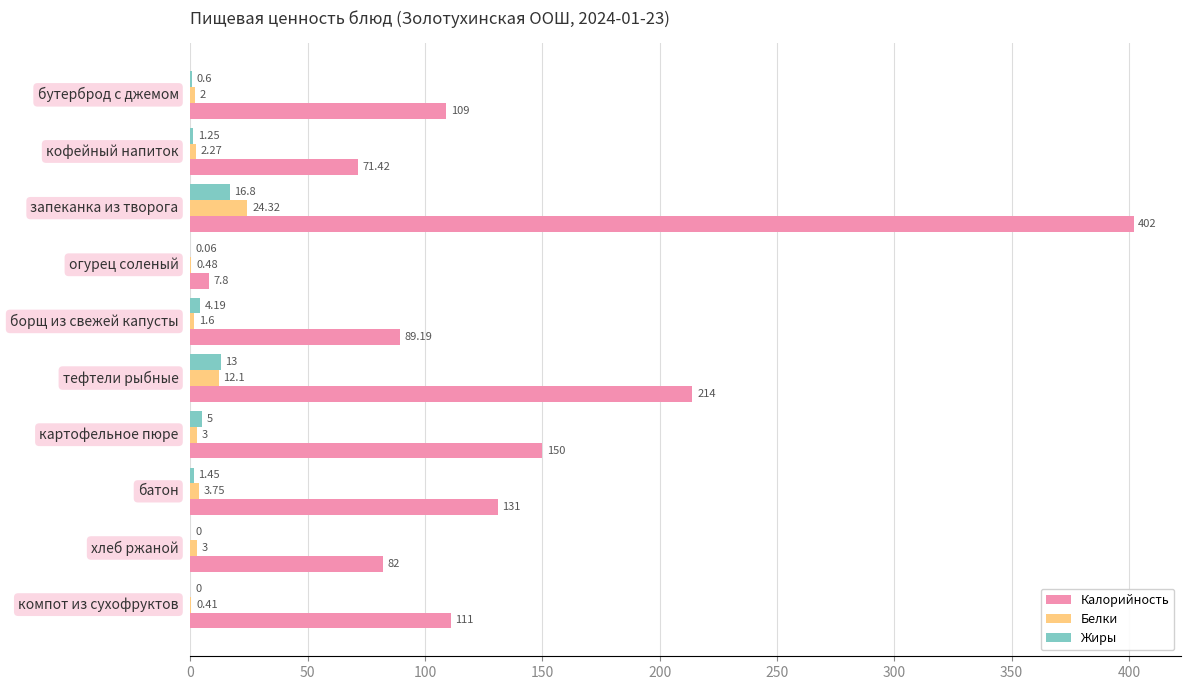

How many values in Жиры are above zero?

8